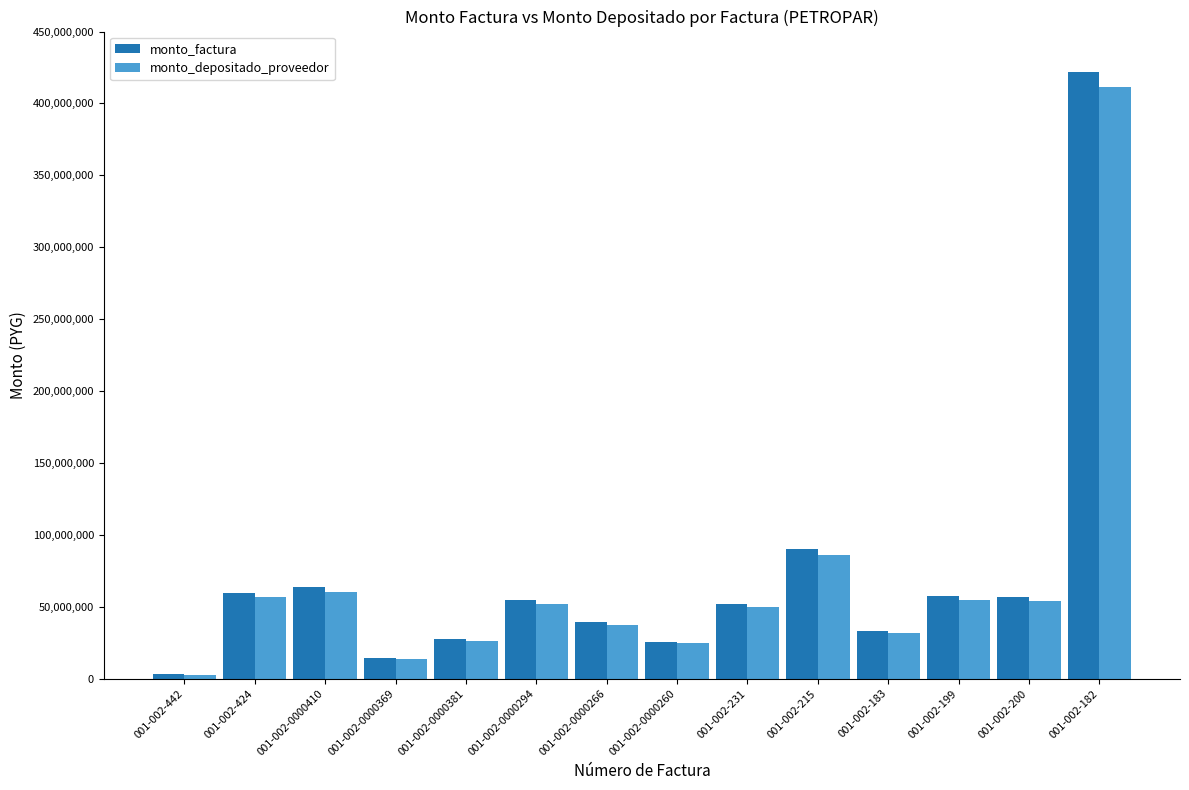

What is the difference between the second highest and second lowest values in the monto_factura series?

75891041